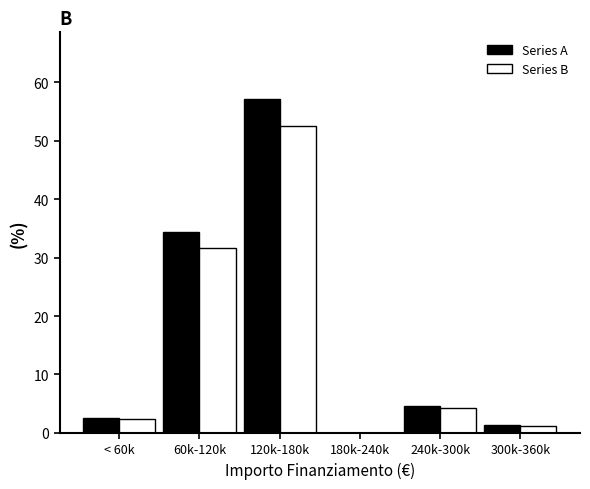

Reading right to left, extract all data points from this chart.

Series A: 300k-360k=1.3	240k-300k=4.5	180k-240k=0.0	120k-180k=57.1	60k-120k=34.4	< 60k=2.6
Series B: 300k-360k=1.2	240k-300k=4.2	180k-240k=0.0	120k-180k=52.6	60k-120k=31.7	< 60k=2.4